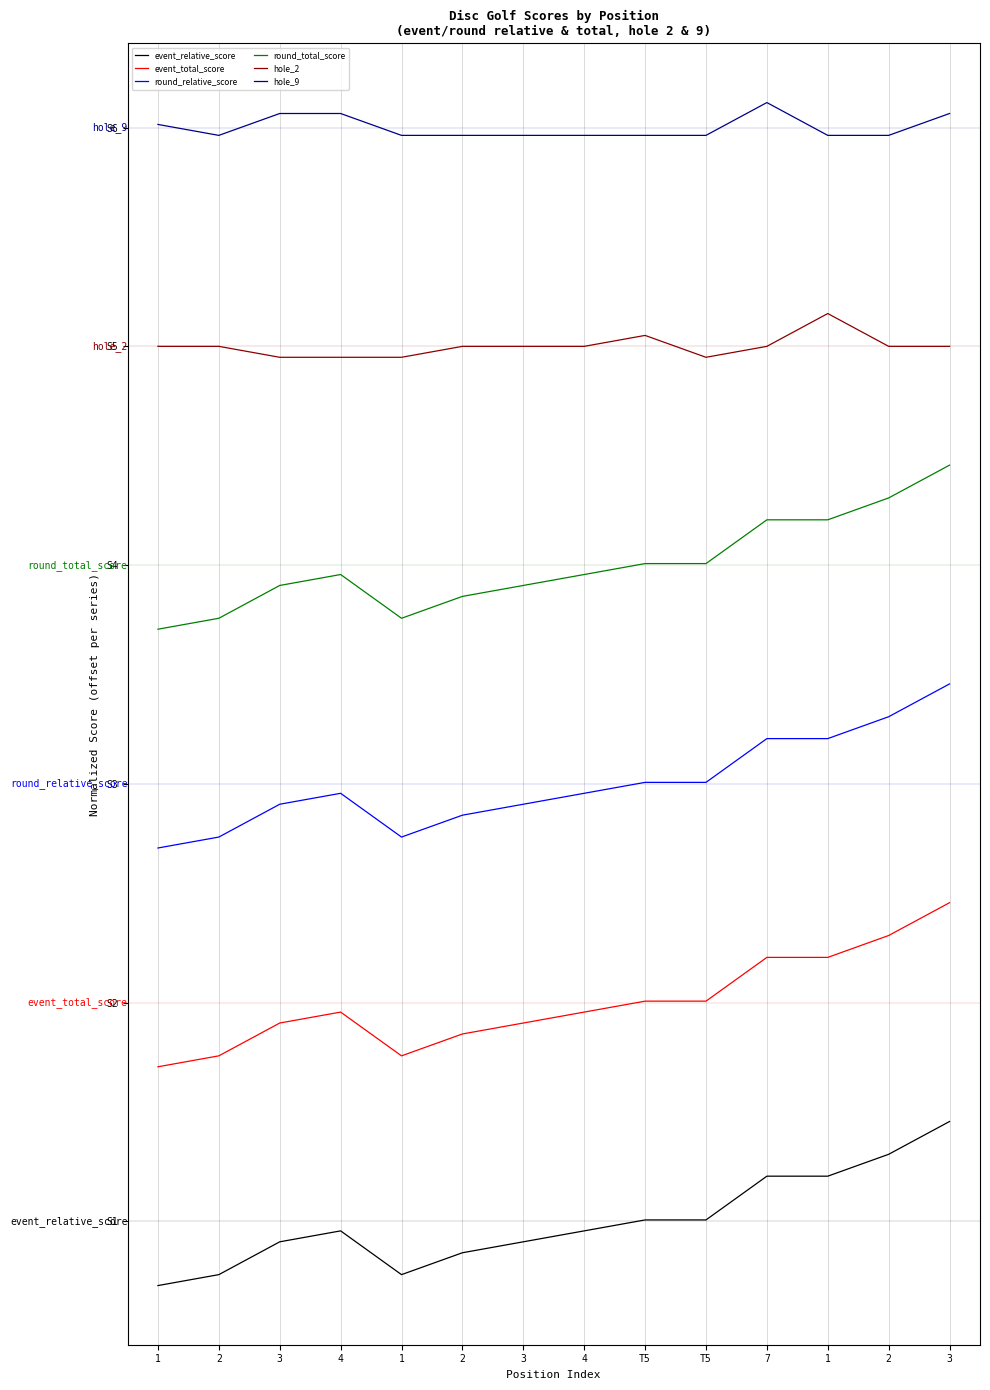

Is this an area chart (filled region under the line)?

No